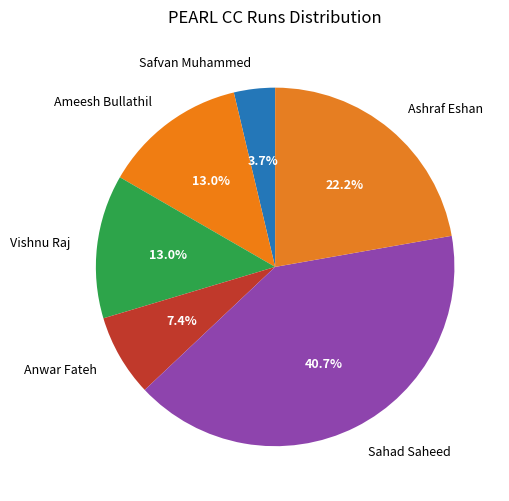

The Ameesh Bullathil slice represents 25% of the pie. True or false?

False